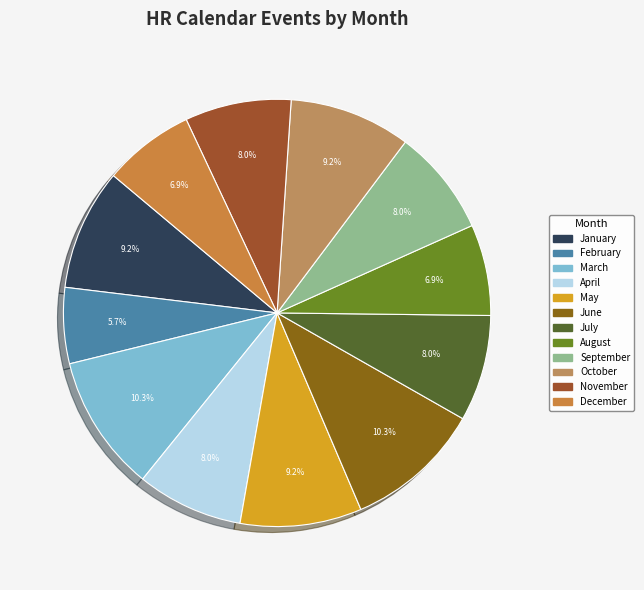

Rank the categories by value from lowest to highest.

February, August, December, April, July, September, November, January, May, October, March, June